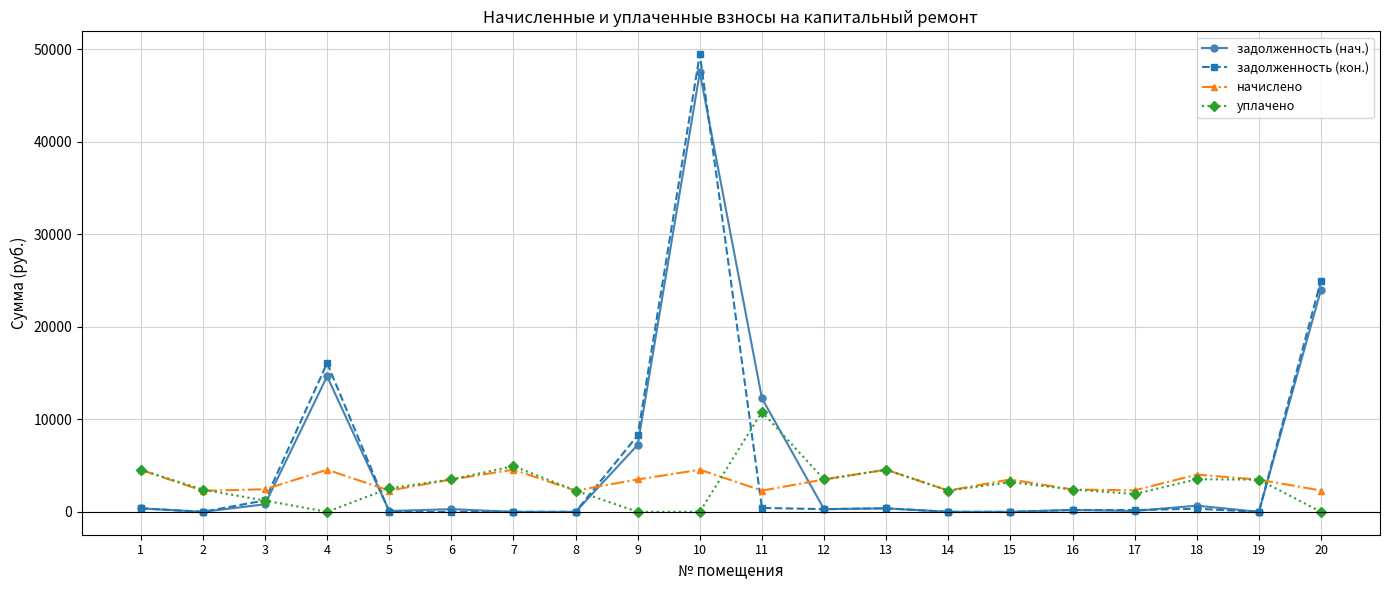

What is the sum of the начислено values at 4 and 5?

6851.6